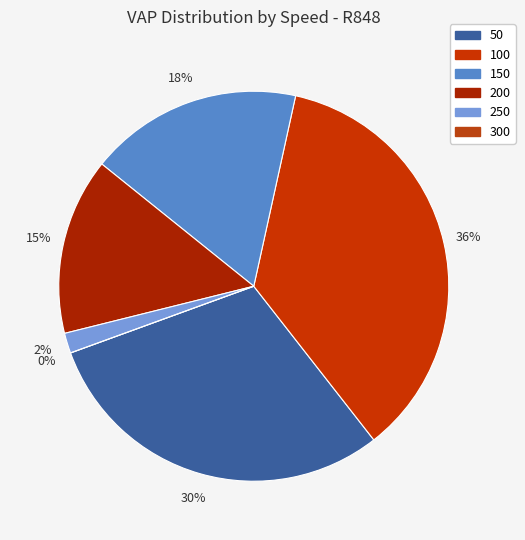

Which slice is the smallest?

300